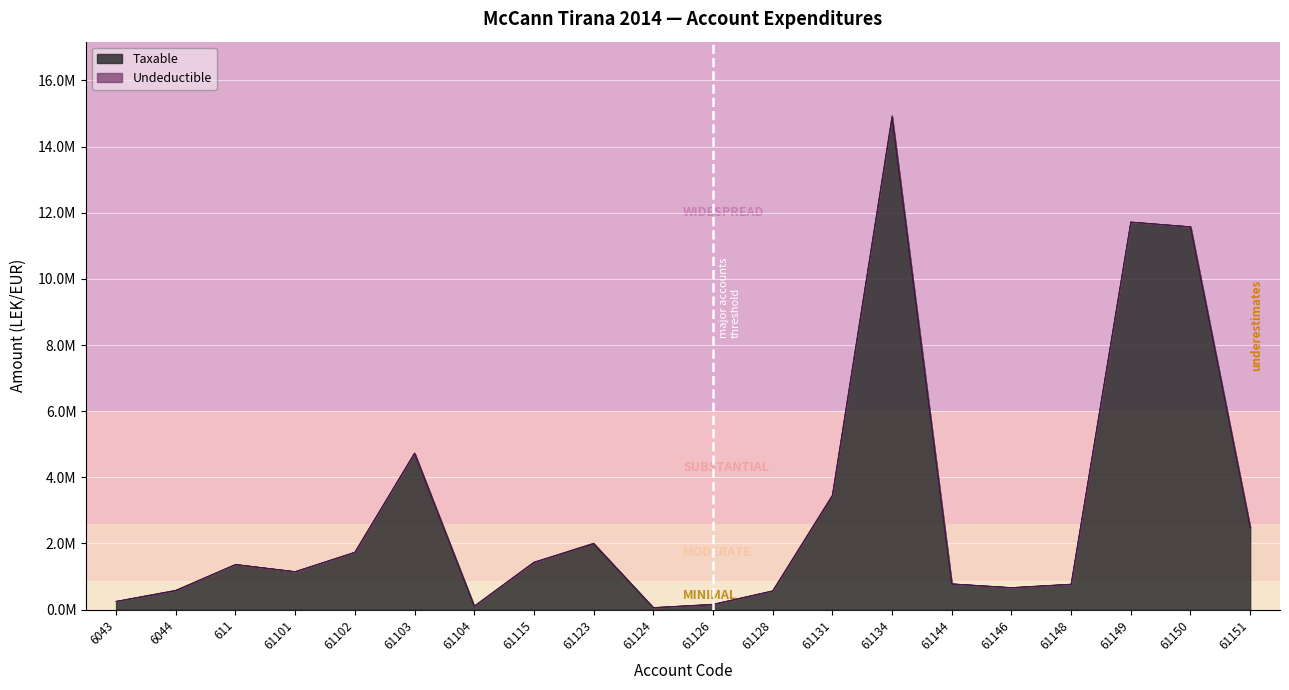

What is the minimum value shown in the chart?

61813.2